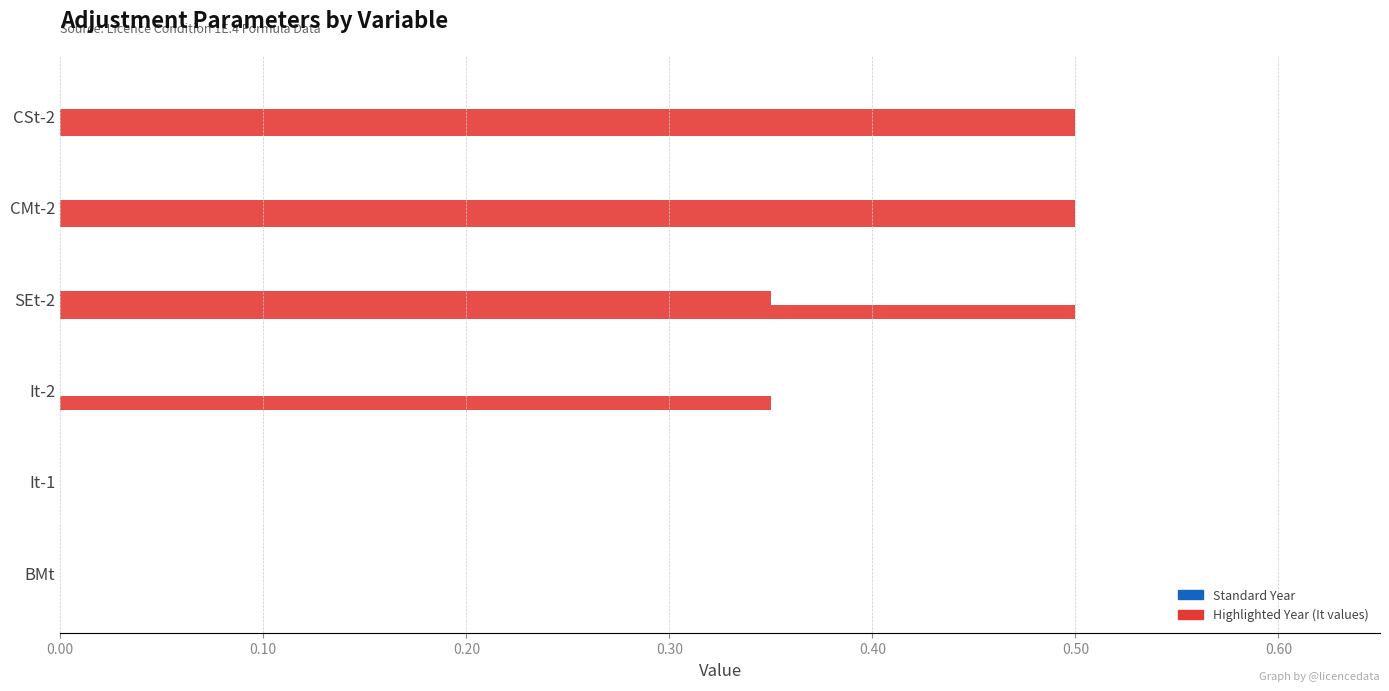

Count the number of categories in the chart.

6